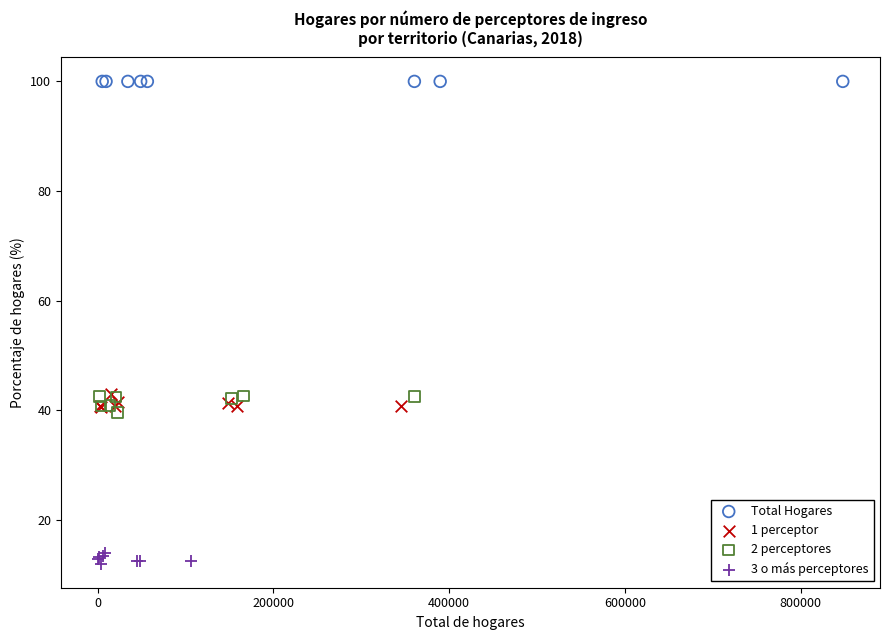

Which series contains the lowest Y value?

3 o más perceptores